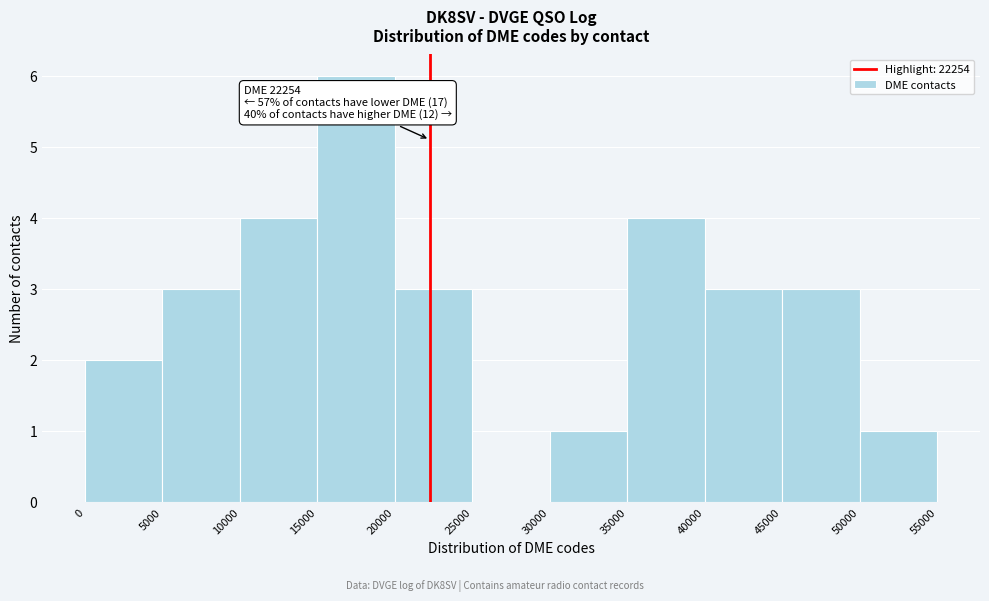

Which range on the x-axis has the tallest bar?

15000 to 20000